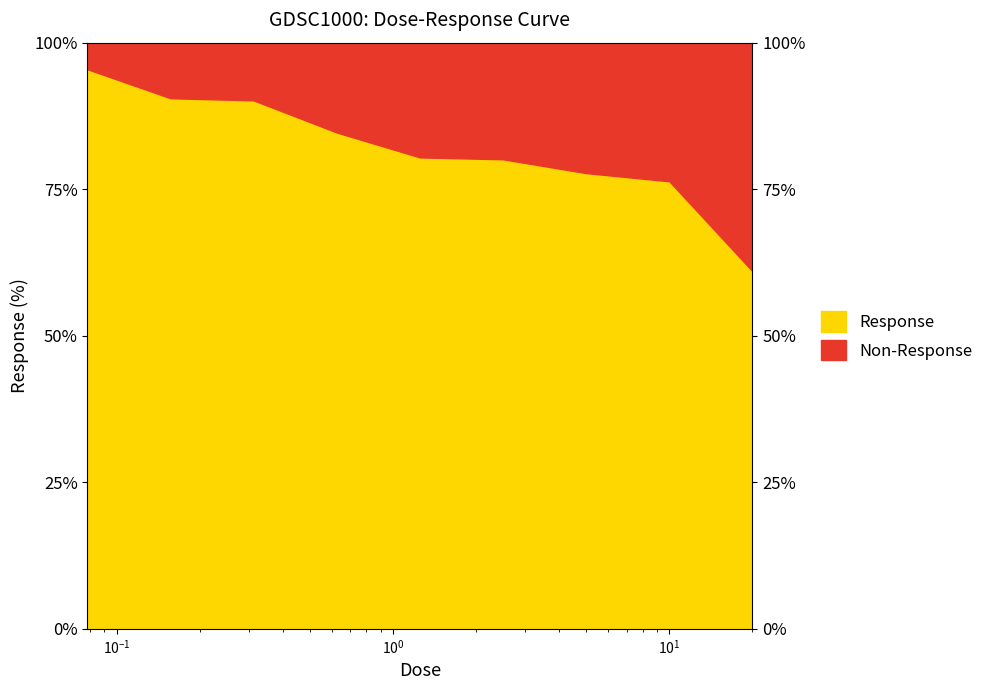

What is the label of the 5th point from the right?

1.25